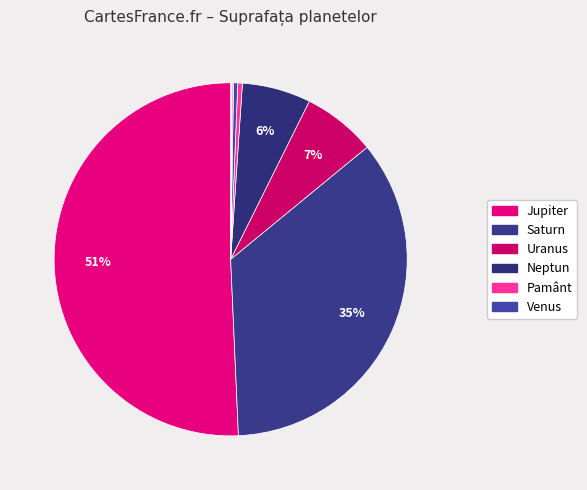

Does any single category account for the majority?

Yes